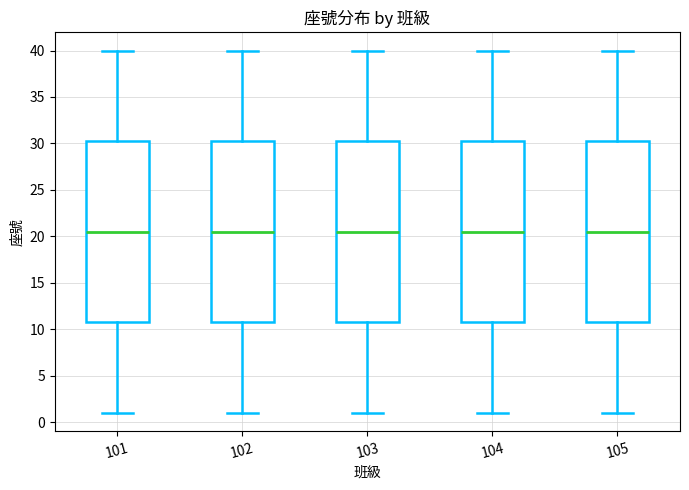

Where does the upper whisker of the box at x = 102 end on the y-axis? The values are not printed on the chart, so give them approximately, as read against the axis.

40.0